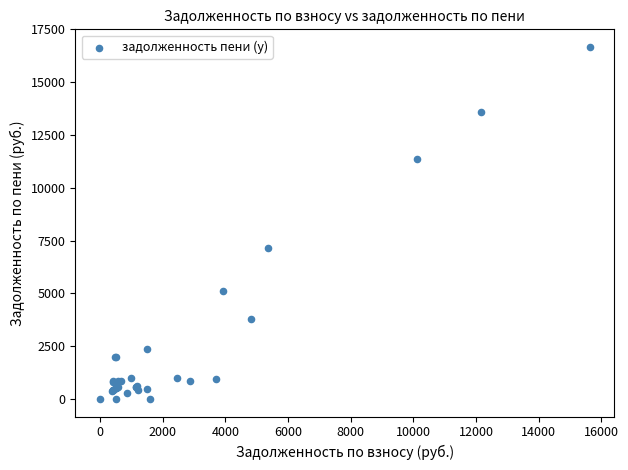

What Y value in the scatter plot is closest to 8336?

7132.8